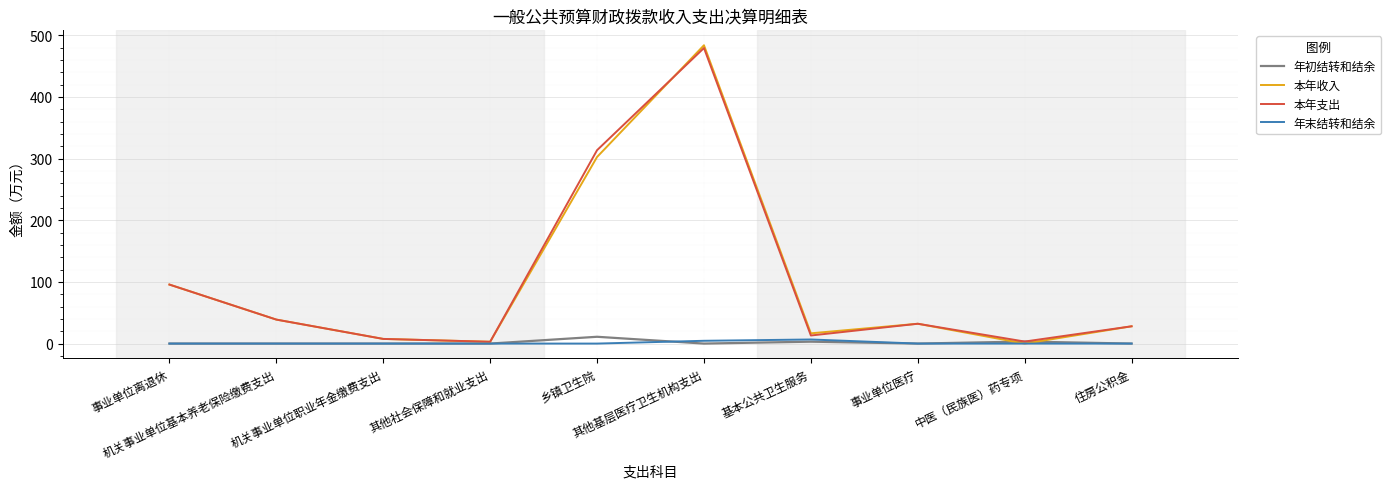

At how many categories does at least one series exceed 90?

3